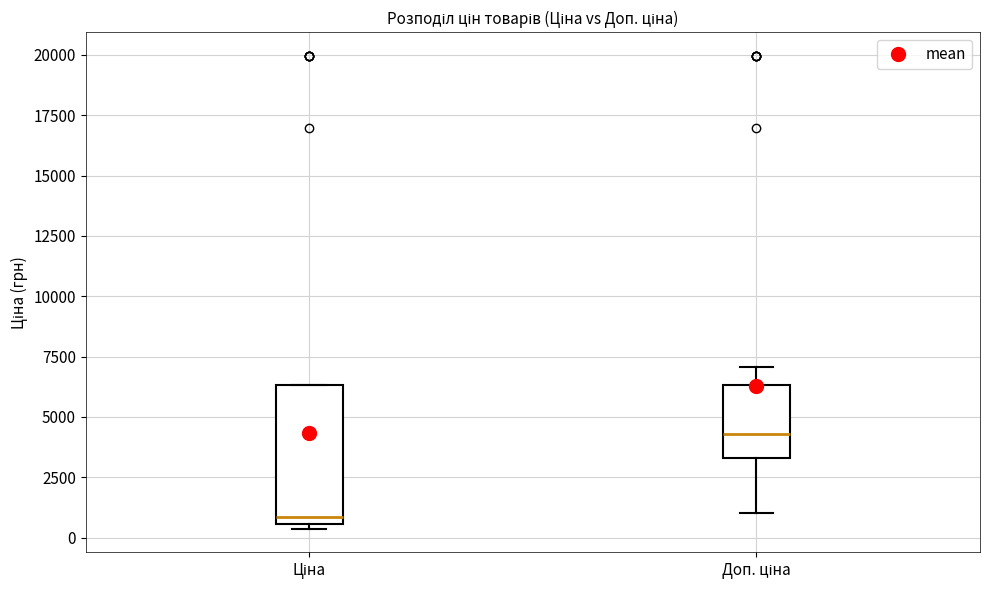

Where is the upper edge of the box for Ціна on the y-axis? The values are not printed on the chart, so give them approximately, as read against the axis.

6500